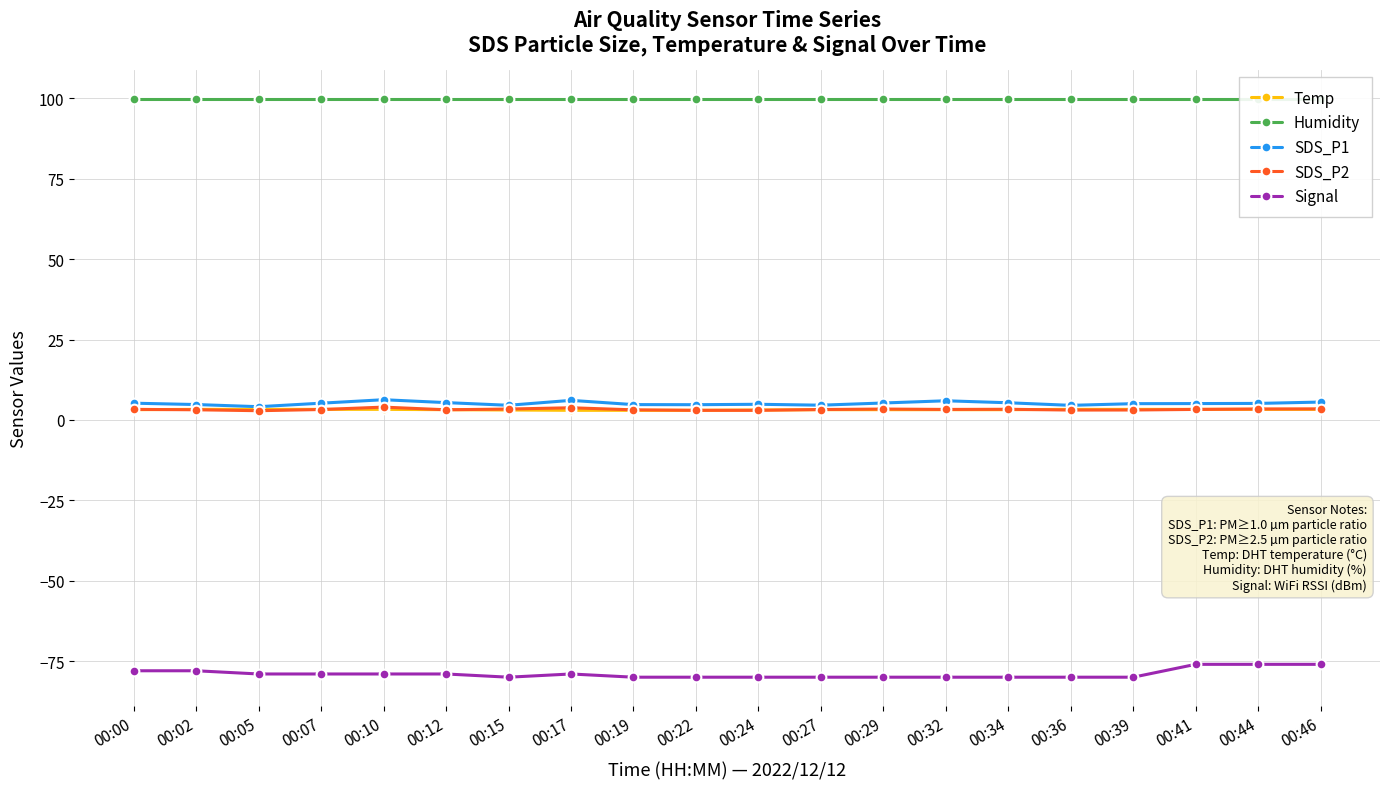

True or false: SDS_P1 and Signal cross at least once.

False